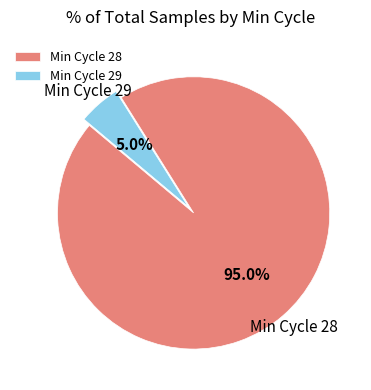

Rank the categories by value from highest to lowest.

Min Cycle 28, Min Cycle 29